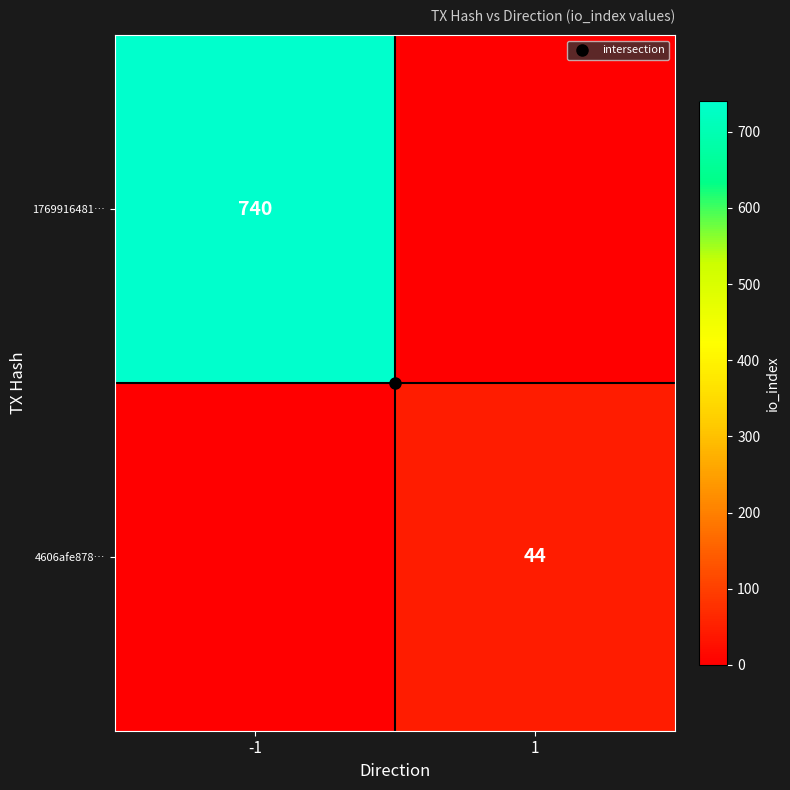

Which series has the largest total across all categories?

1769916481…